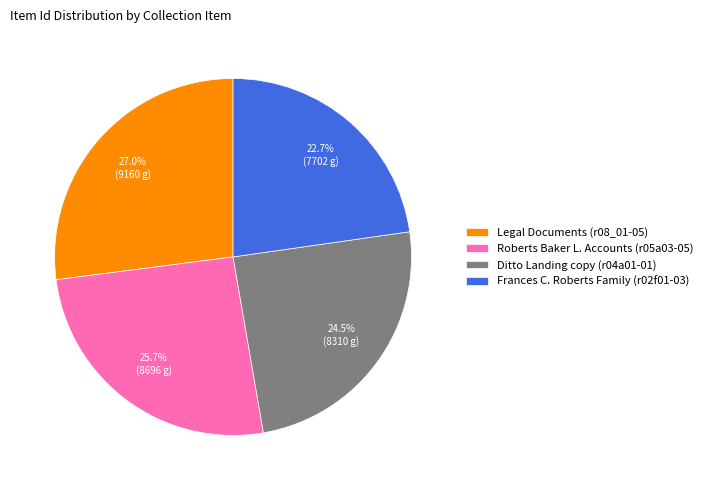

Count the number of slices in the pie.

4